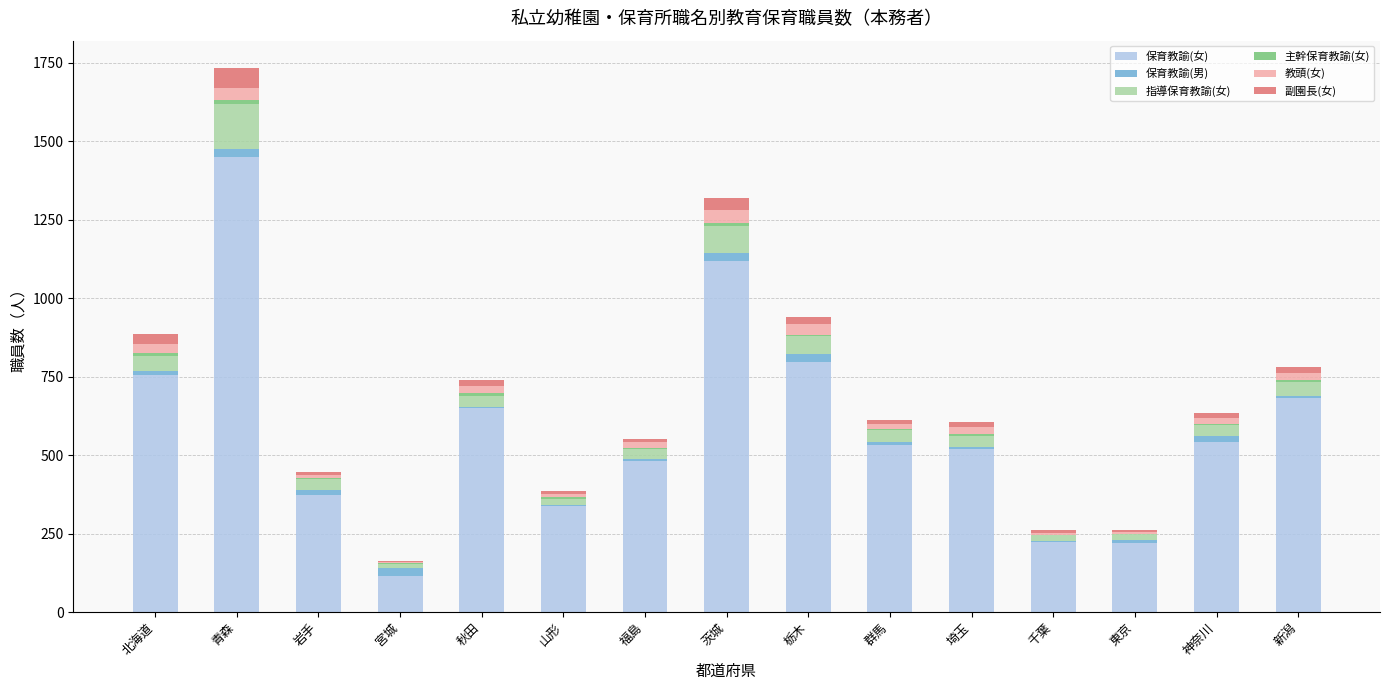

Which category has the highest value in the 保育教諭(女) series?

青森